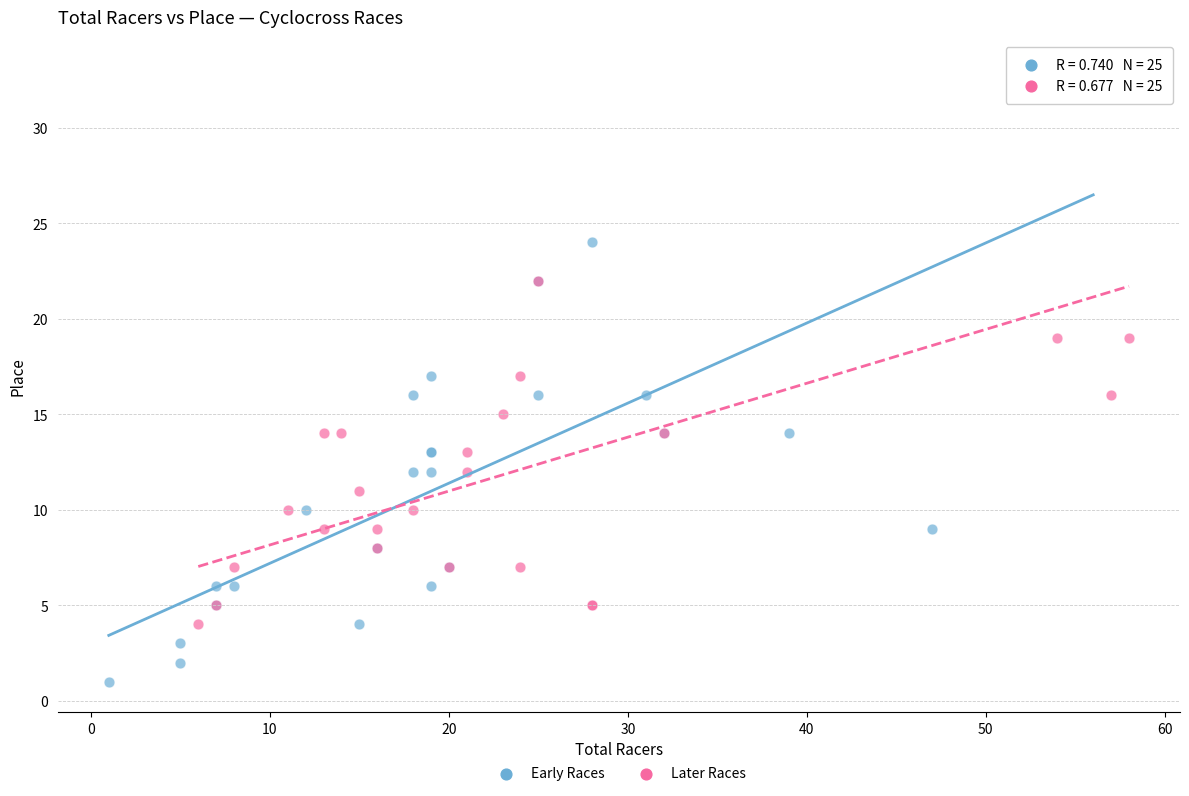

Which series has the largest Y range (max minus min)?

Early Races